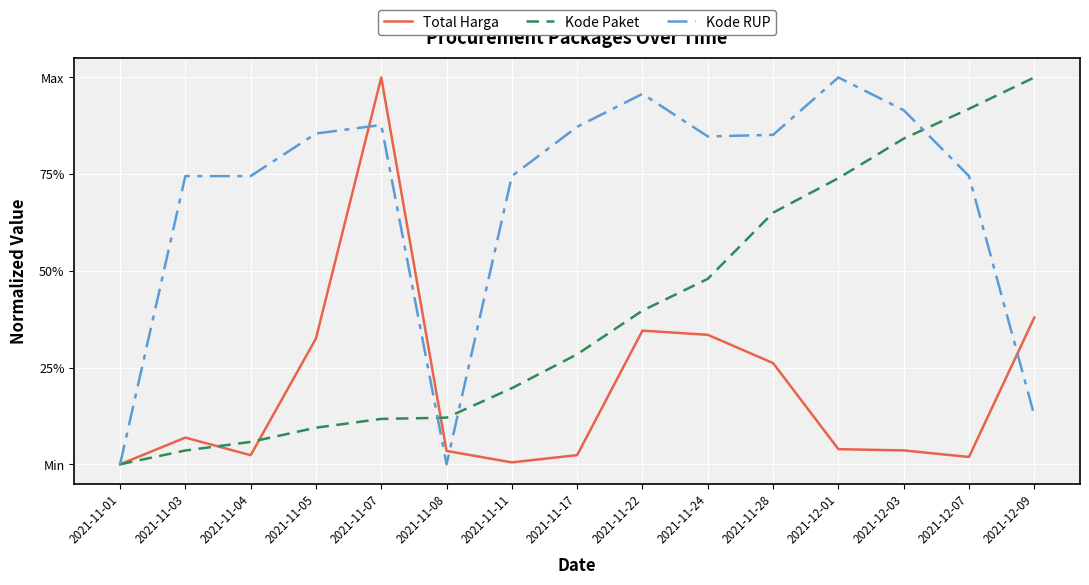

What is the highest value of the Total Harga series?

1.0